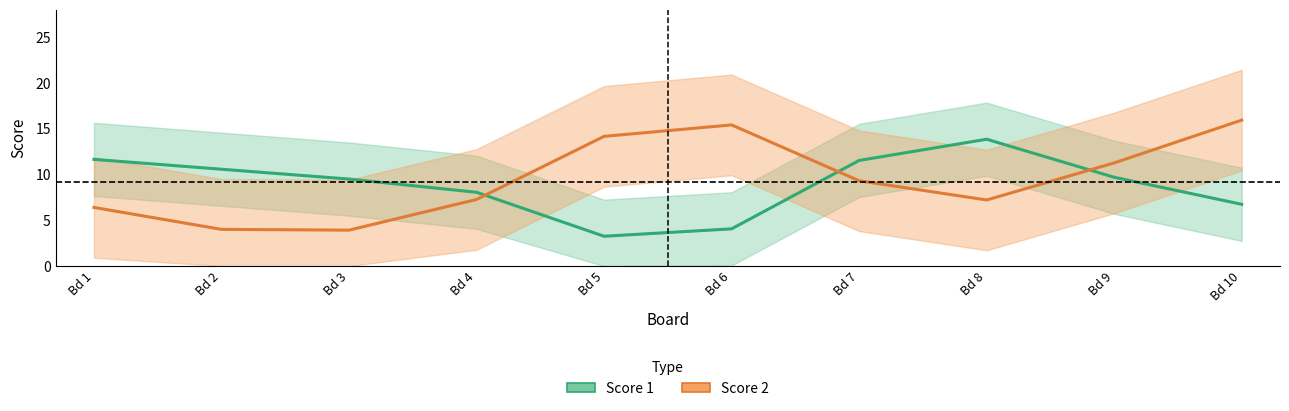

Reading right to left, what are all the values shown in this chart?

Score 1: 6.8	9.7	13.9	11.5	4.1	3.3	8.1	9.5	10.6	11.7
Score 2: 16.0	11.3	7.2	9.3	15.4	14.2	7.3	3.9	4.0	6.4